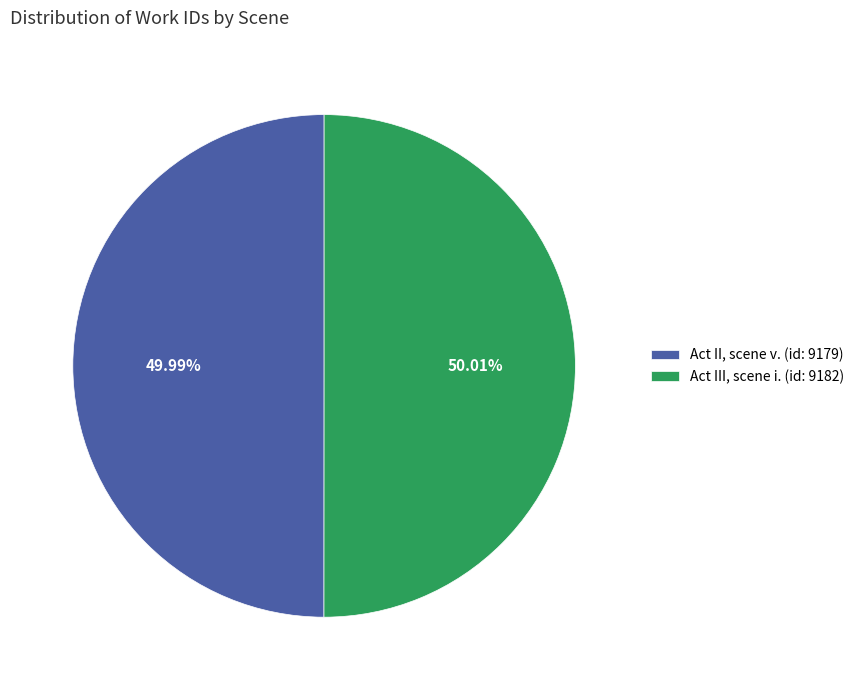

Is it true that Act II, scene v. (id: 9179) is 39% of the pie?

False